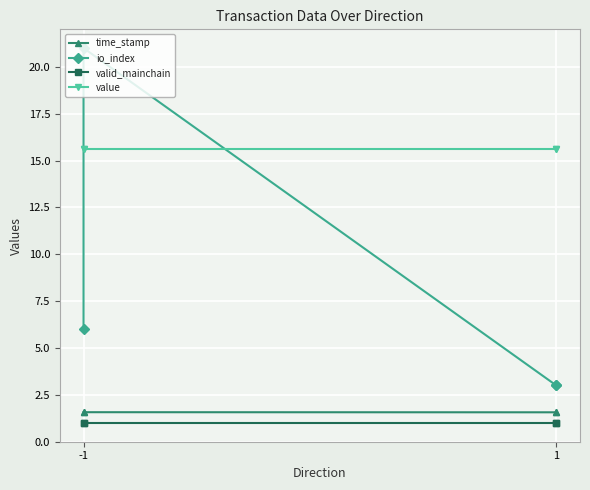

At which label is io_index closest to 12?

-1